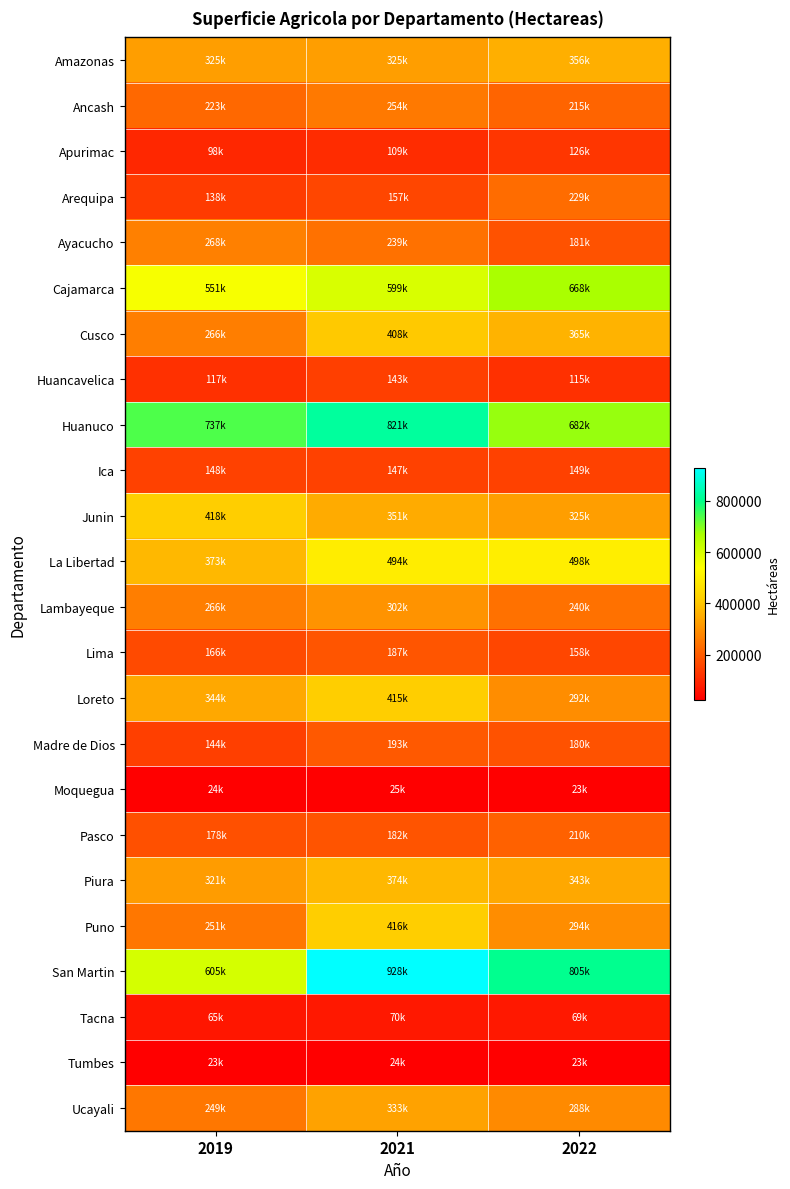

Rank the series by their maximum value, from highest to lowest.

San Martin, Huanuco, Cajamarca, La Libertad, Junin, Puno, Loreto, Cusco, Piura, Amazonas, Ucayali, Lambayeque, Ayacucho, Ancash, Arequipa, Pasco, Madre de Dios, Lima, Ica, Huancavelica, Apurimac, Tacna, Moquegua, Tumbes